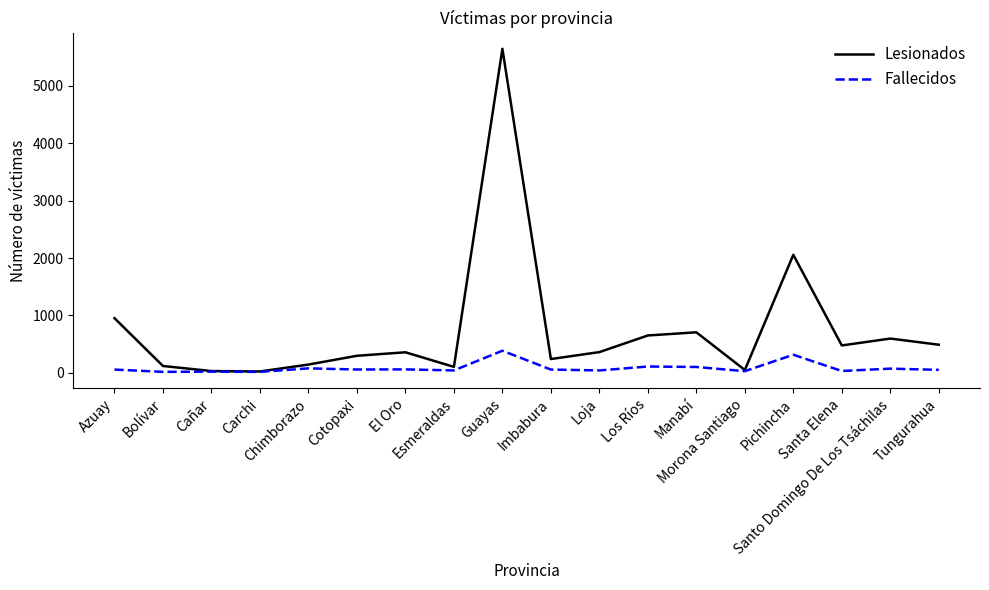

What position from the right is Esmeraldas?

11